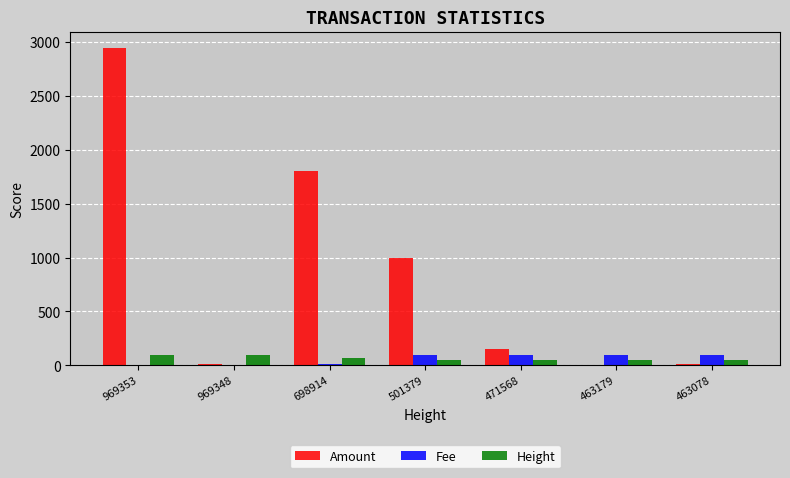

Which series changed the most between 969353 and 501379?

Amount